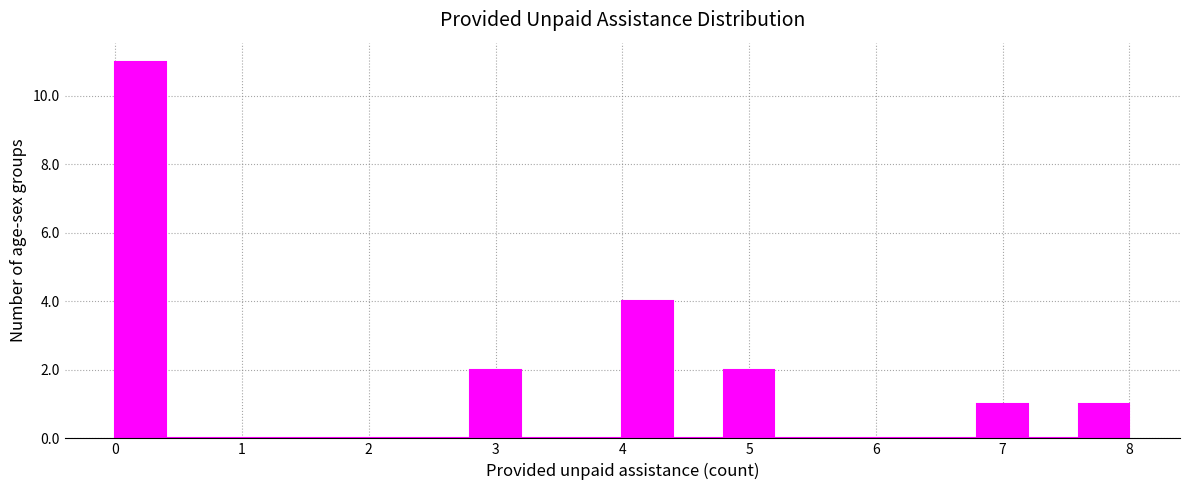

Reading left to right, transcribe this chart: for each bar, give the range it covers on the x-axis and its height. The values are not printed on the chart, so give them approximately, as read against the axis.

0.0 to 0.4: 11
0.4 to 0.8: 0
0.8 to 1.2: 0
1.2 to 1.6: 0
1.6 to 2.0: 0
2.0 to 2.4: 0
2.4 to 2.8: 0
2.8 to 3.2: 2
3.2 to 3.6: 0
3.6 to 4.0: 0
4.0 to 4.4: 4
4.4 to 4.8: 0
4.8 to 5.2: 2
5.2 to 5.6: 0
5.6 to 6.0: 0
6.0 to 6.4: 0
6.4 to 6.8: 0
6.8 to 7.2: 1
7.2 to 7.6: 0
7.6 to 8.0: 1